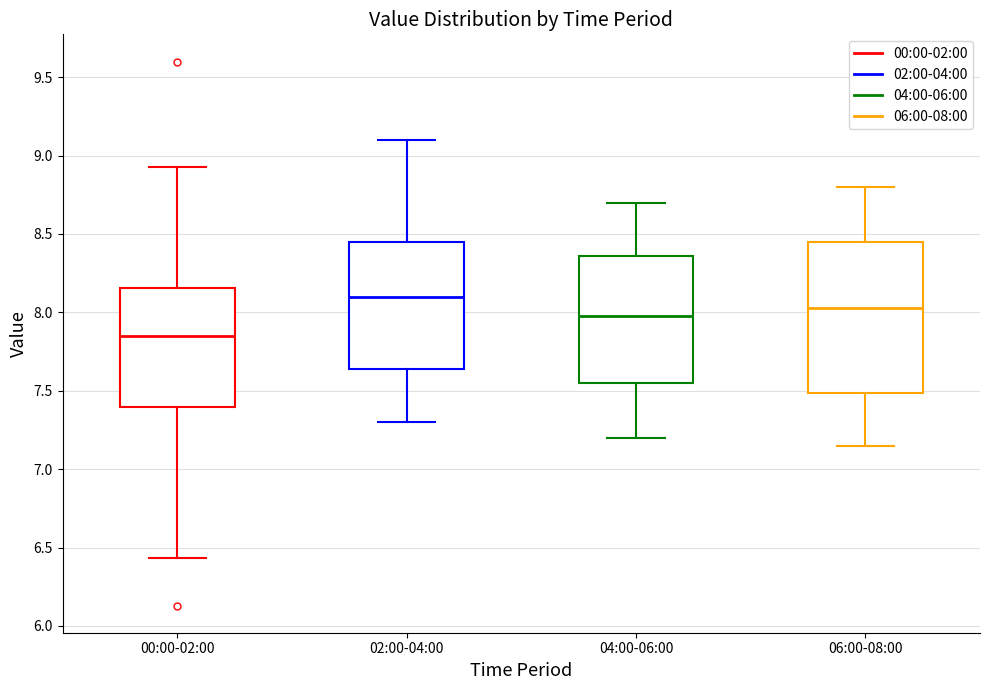

Comparing the boxes themselves (not the whiskers), which one is the tallest?

06:00-08:00